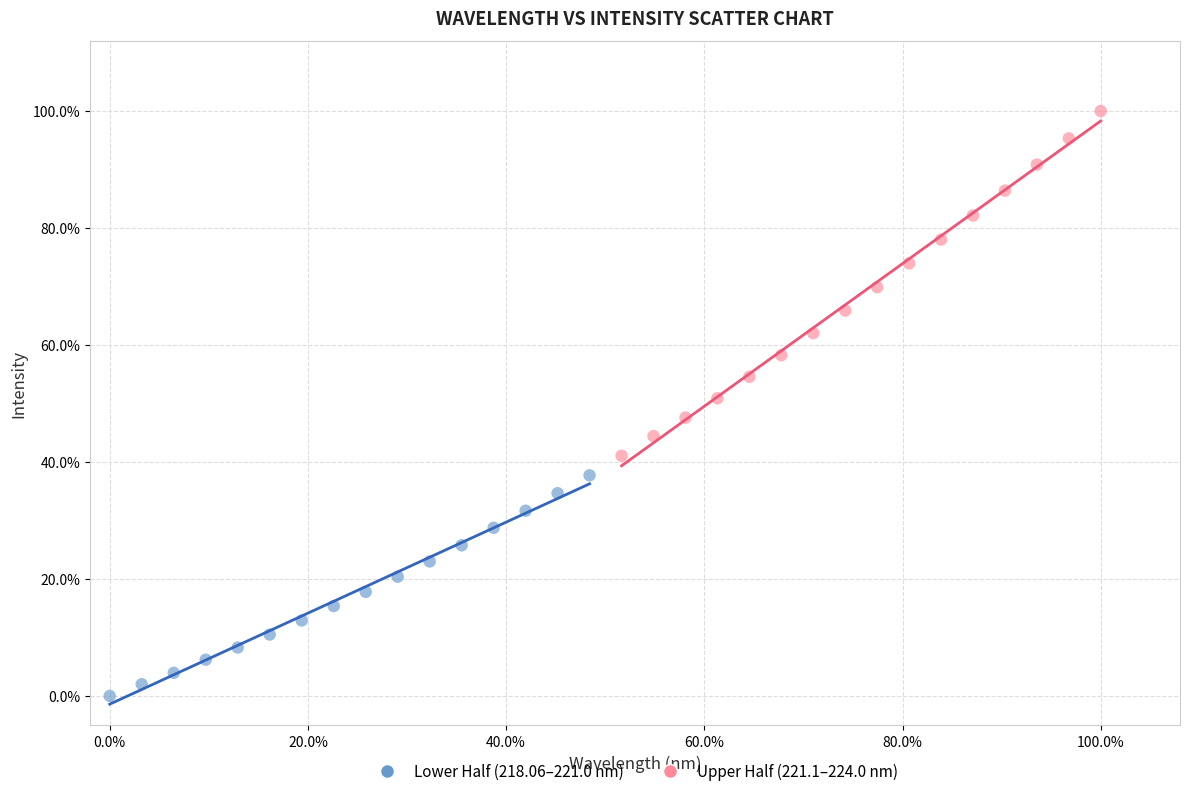

What are all the series names shown in the legend?

Lower Half (218.06–221.0 nm), Upper Half (221.1–224.0 nm)